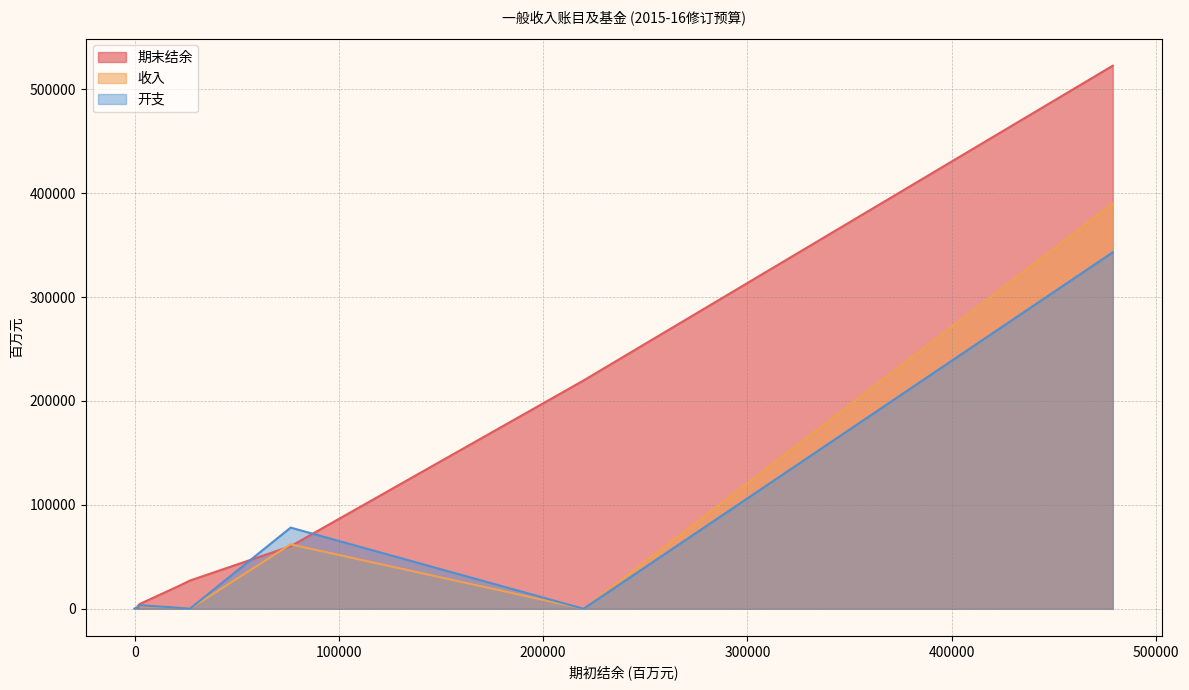

How many series are shown in this chart?

3